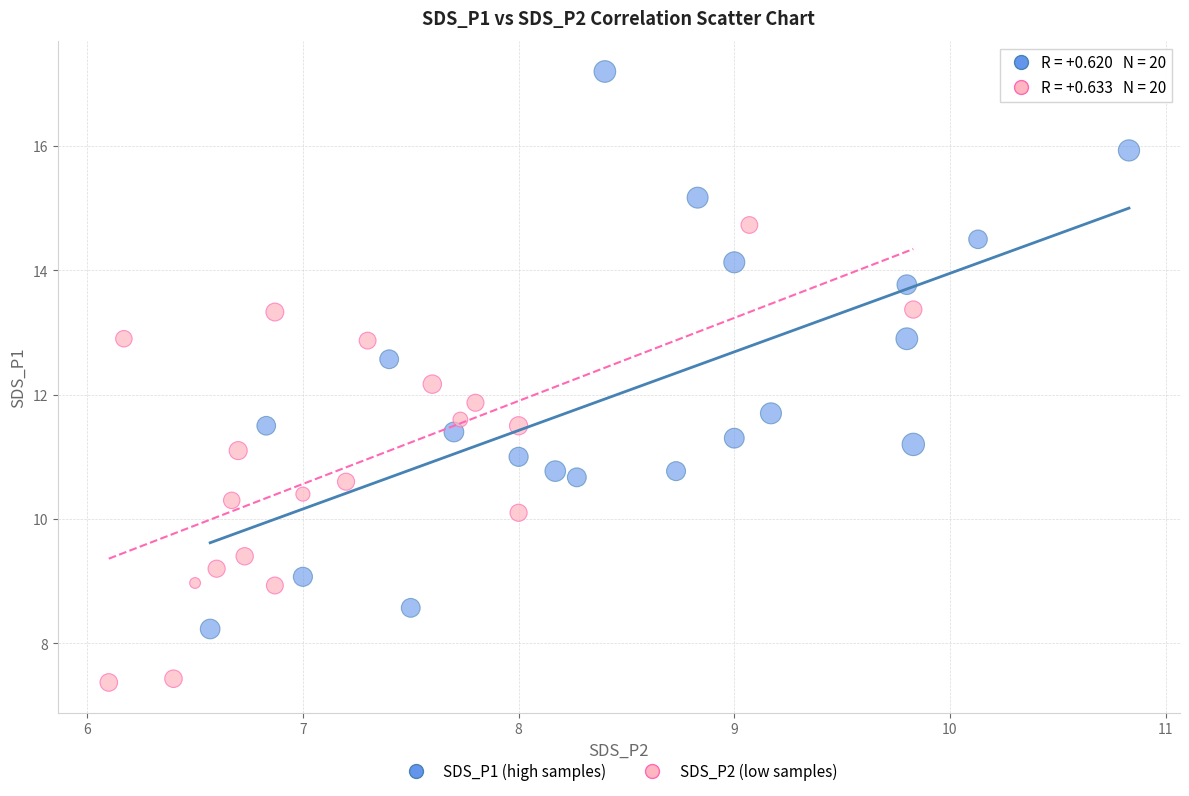

Which series contains the highest Y value?

SDS_P1 (high samples)